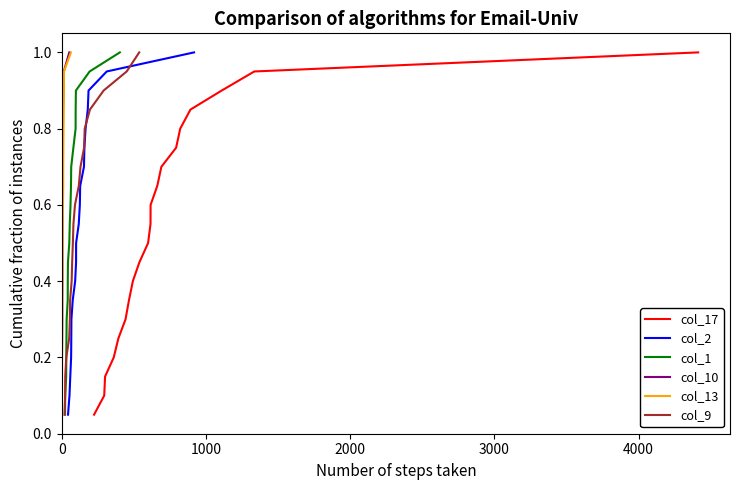

What is the sum of all col_9 values?

10.5